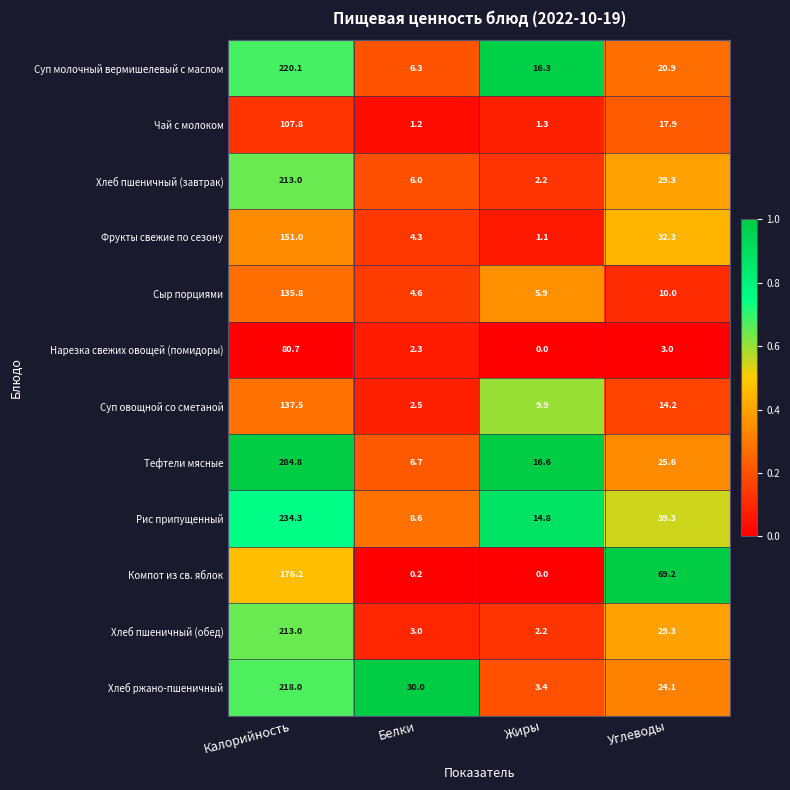

What is the difference between the Рис припущенный values at Белки and Углеводы?

30.7